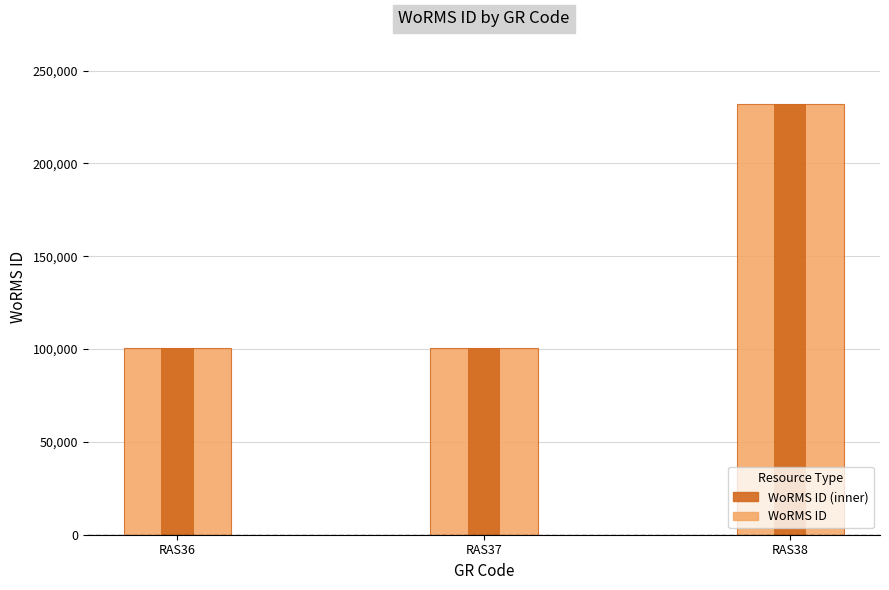

At which label is WoRMS ID closest to 166330?

RAS37